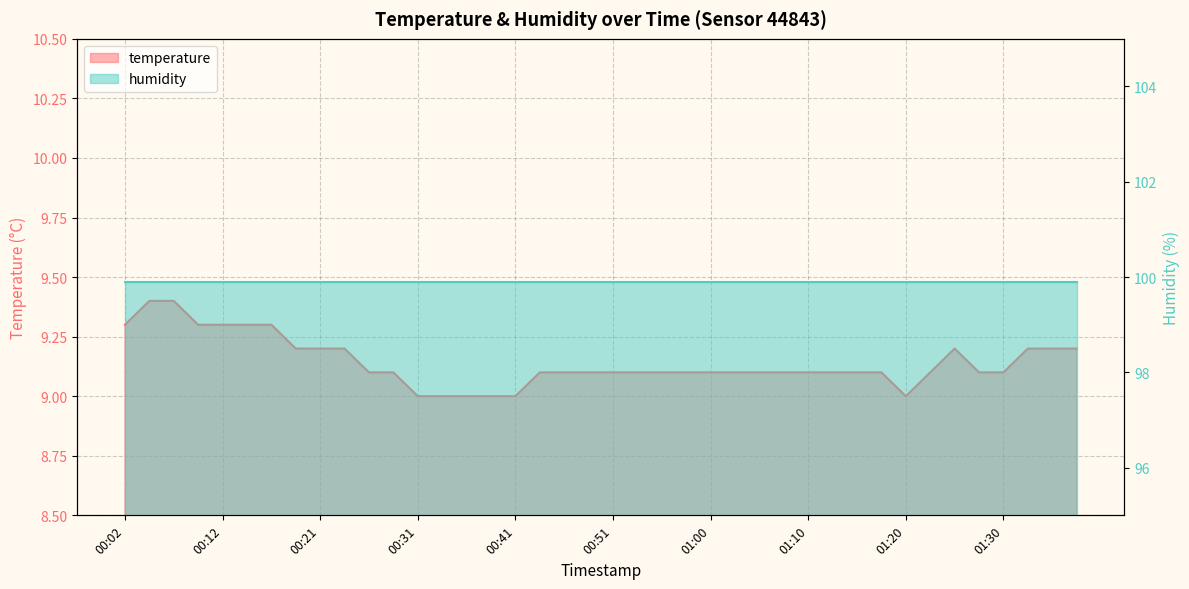

At which label is the value closest to 9?

00:31